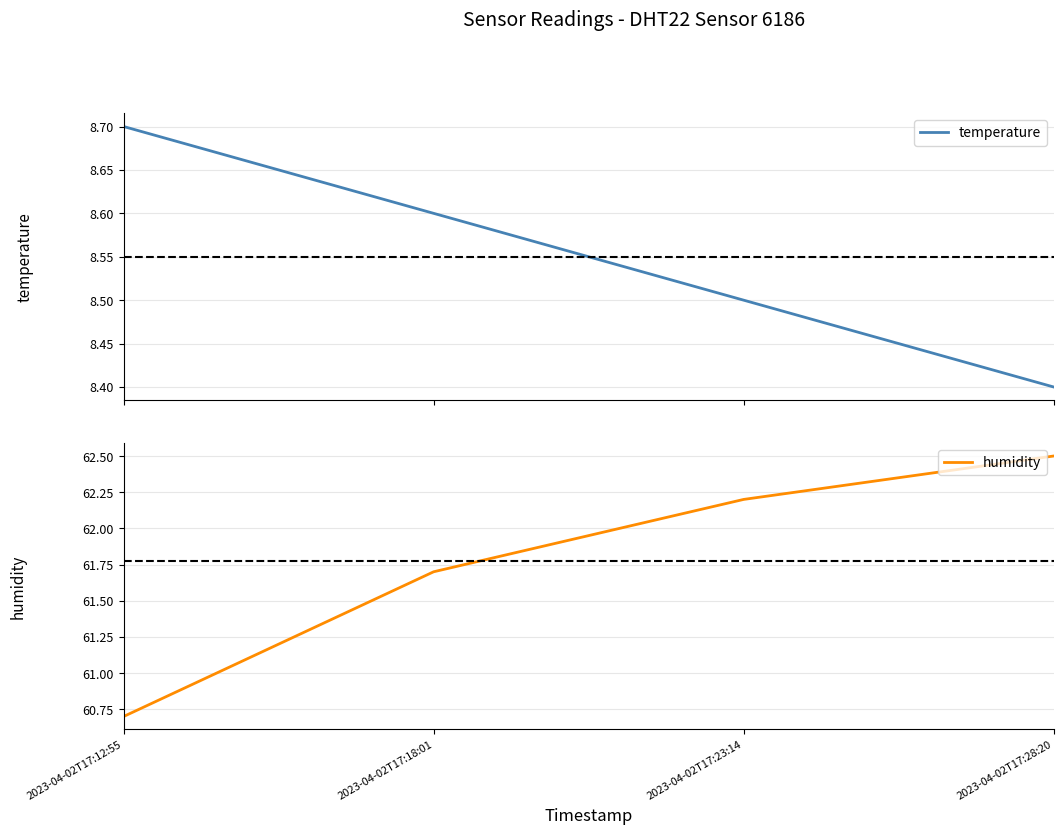

At which category is the sum across all series the highest?

2023-04-02T17:28:20